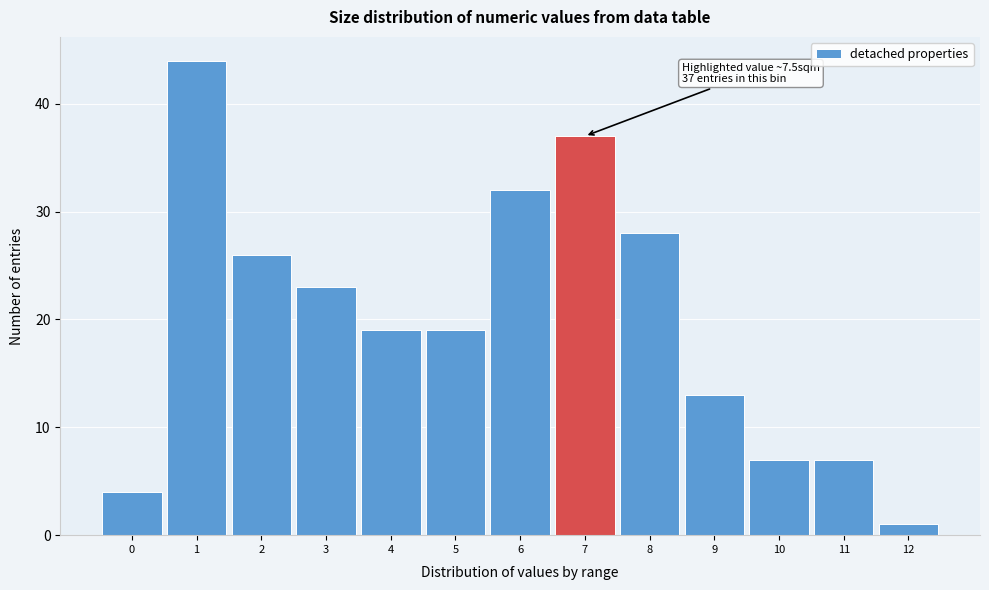

Reading right to left, transcribe all the data shown in this chart.

12=1	11=7	10=7	9=13	8=28	7=37	6=32	5=19	4=19	3=23	2=26	1=44	0=4